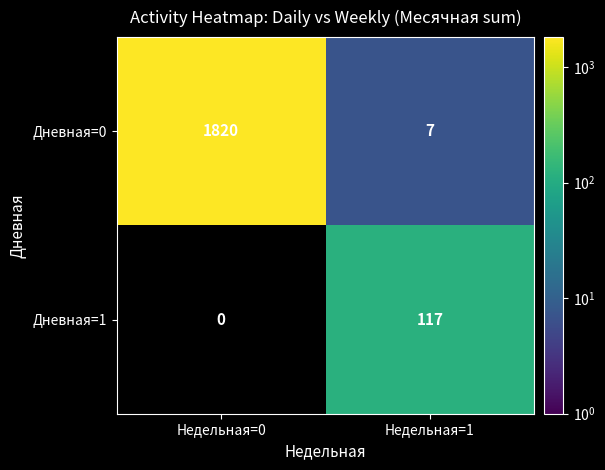

Which series changed the most between Недельная=0 and Недельная=1?

Дневная=0